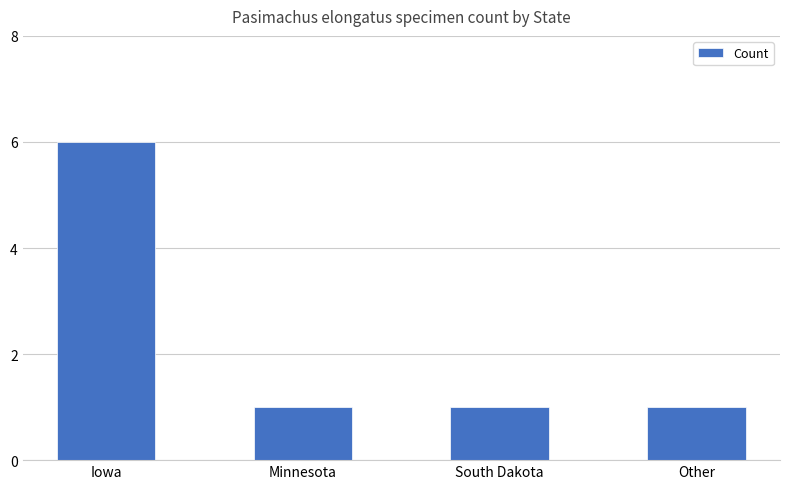

How many values are between 1 and 6?

4